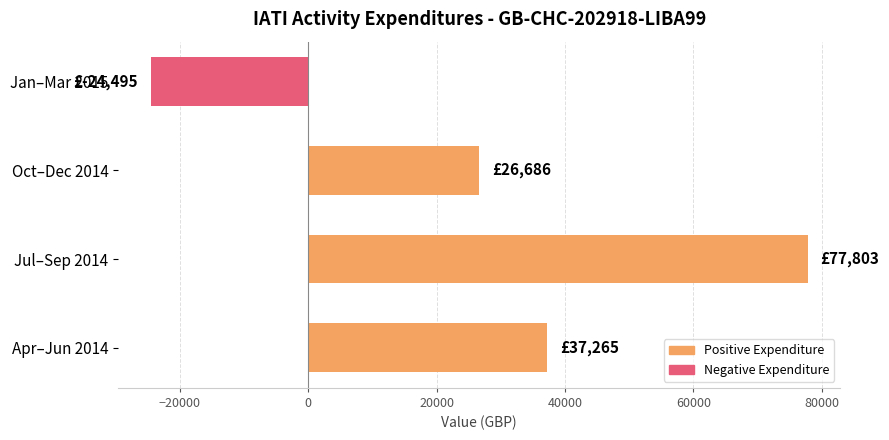

What is the sum of all values?

117259